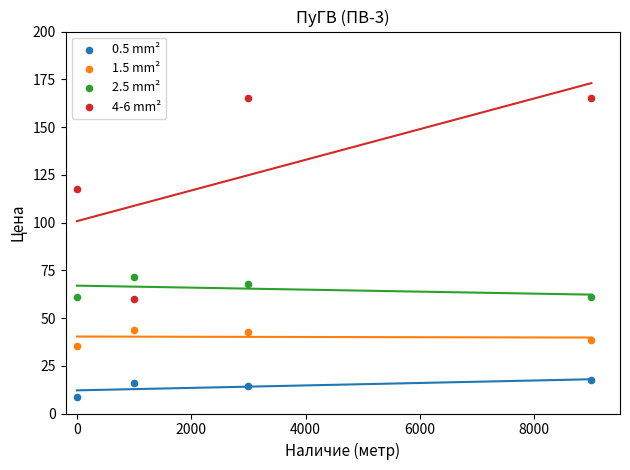

Which series has the widest spread of Y values?

4-6 mm²